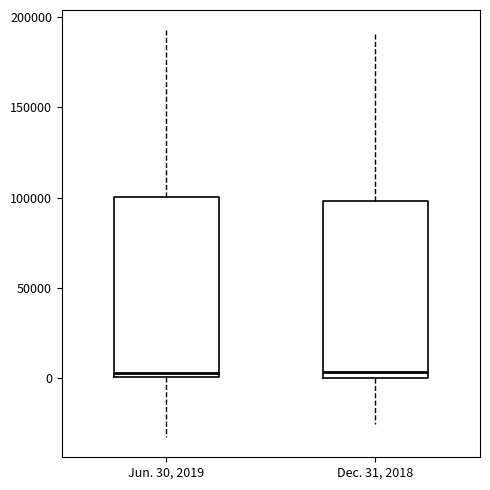

Reading left to right, transcribe this box plot: for each box, give where its median line is, the range the box spans, and where its two whiskers end, as read against the y-axis. The values are not printed on the chart, so give them approximately, as read against the axis.

Jun. 30, 2019: median 5000, box 0 to 100000, whiskers -30000 to 195000
Dec. 31, 2018: median 5000, box 0 to 100000, whiskers -25000 to 190000